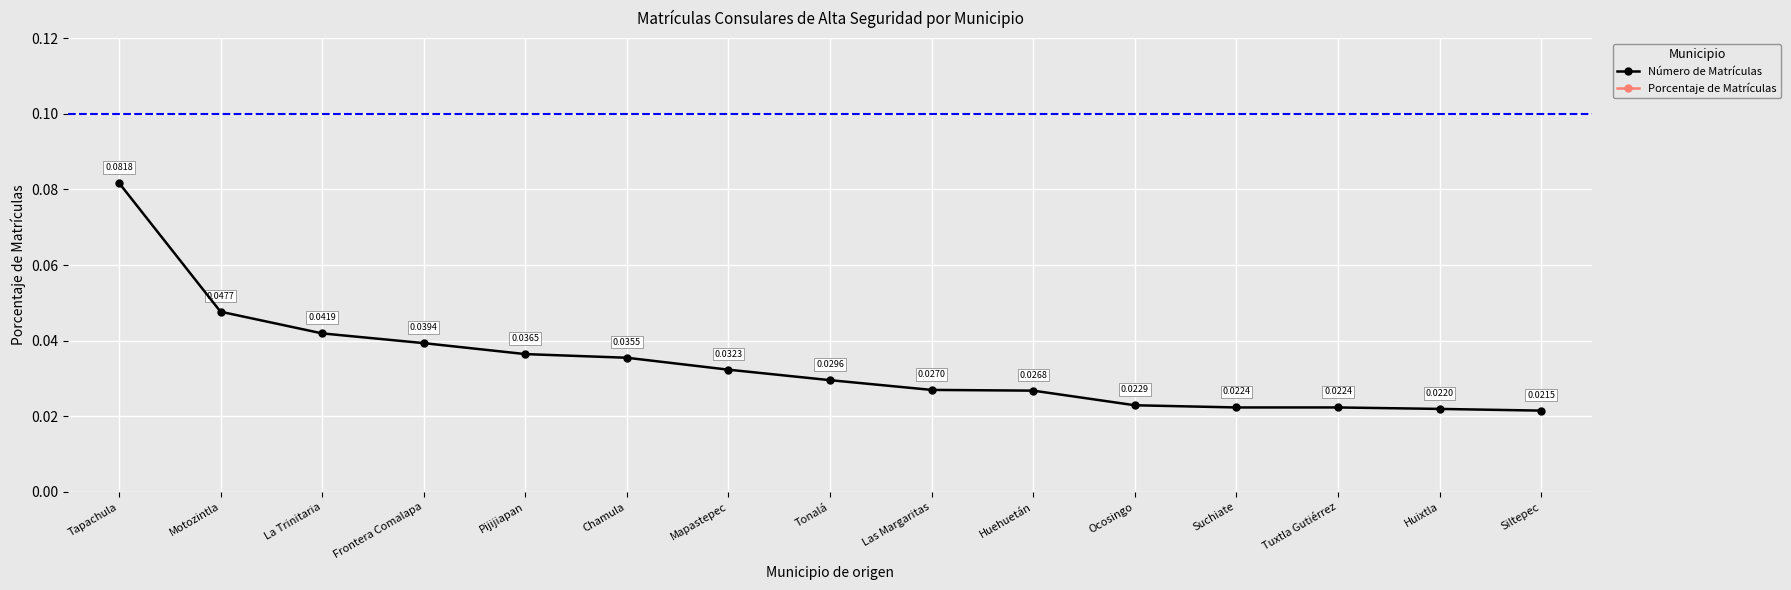

What are all the series names shown in the legend?

Número de Matrículas, Porcentaje de Matrículas